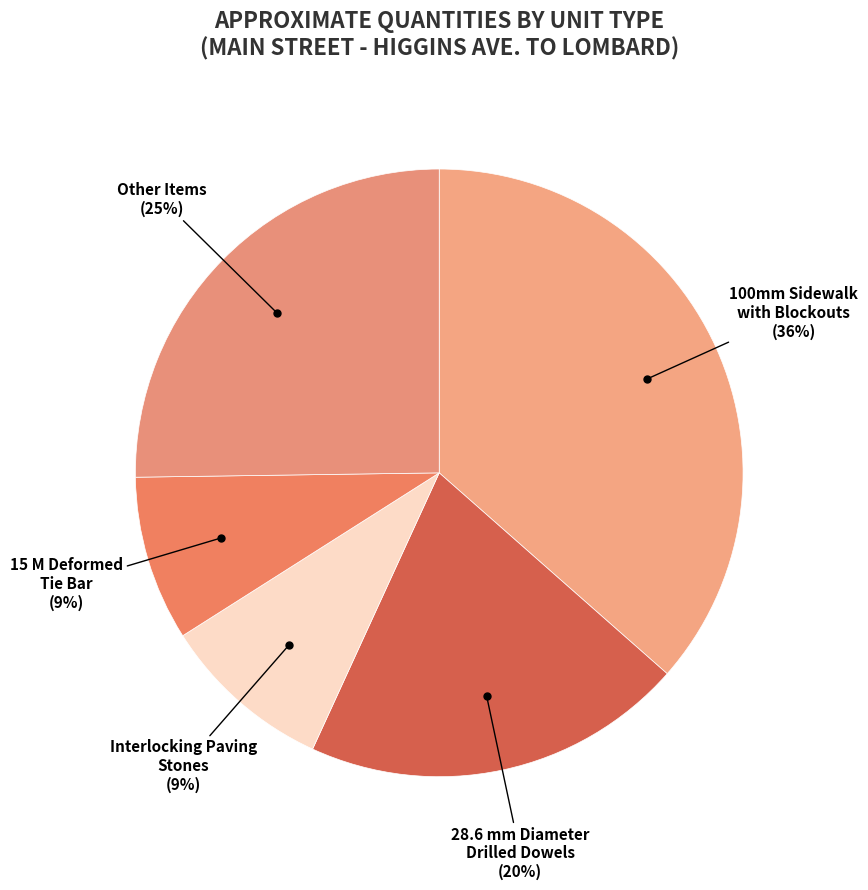

What is the largest slice in the pie chart?

100mm Sidewalk with Blockouts